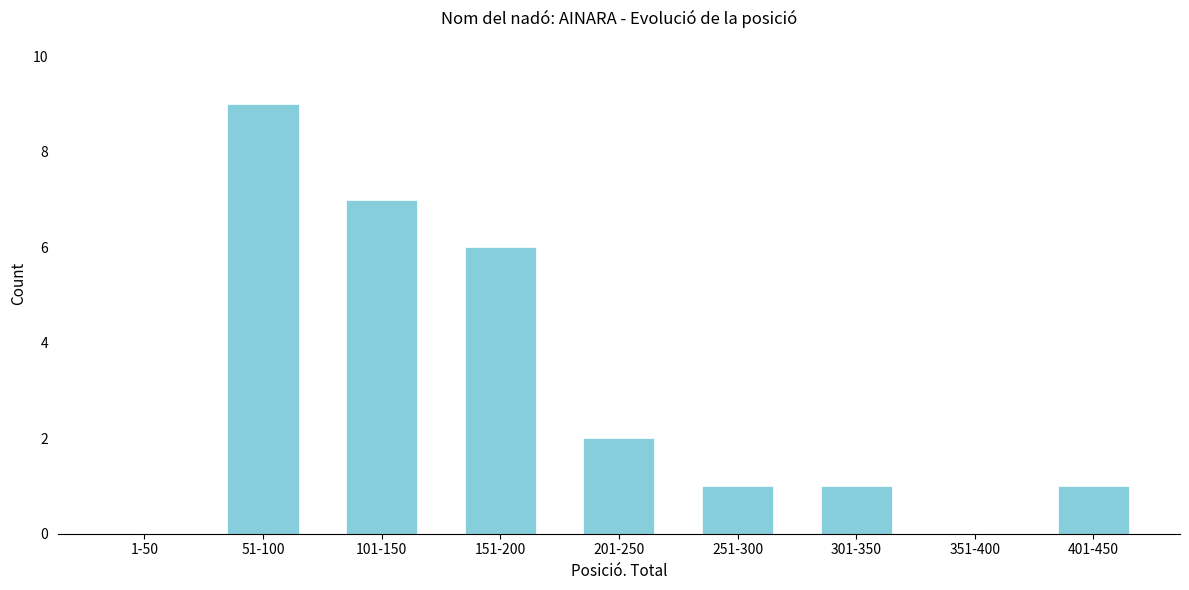

Reading left to right, list all the values displayed in this chart.

1-50=0	51-100=9	101-150=7	151-200=6	201-250=2	251-300=1	301-350=1	351-400=0	401-450=1